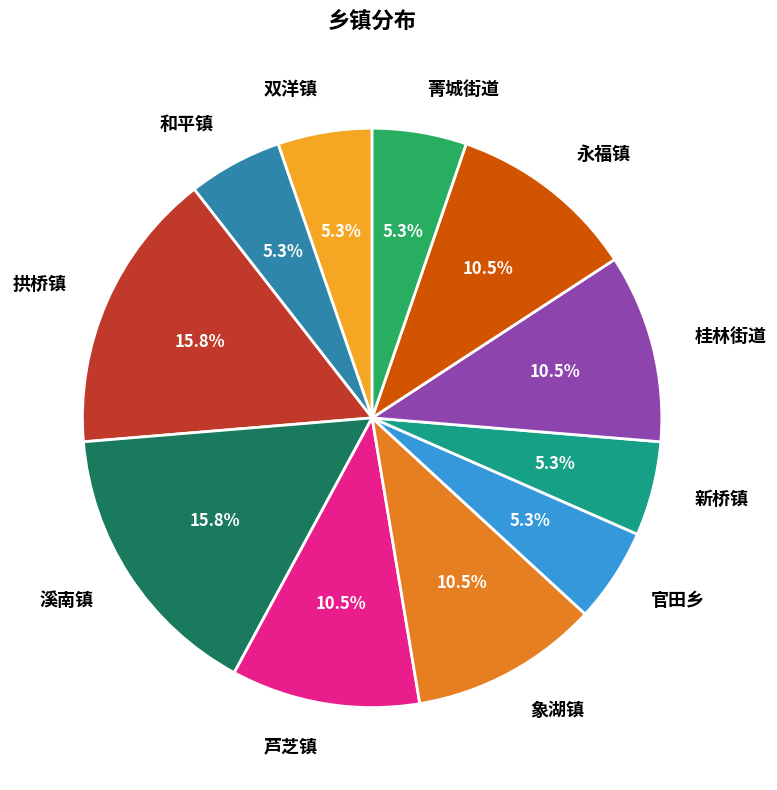

Approximately how many times larger is the value at 溪南镇 compared to 双洋镇?

3.0